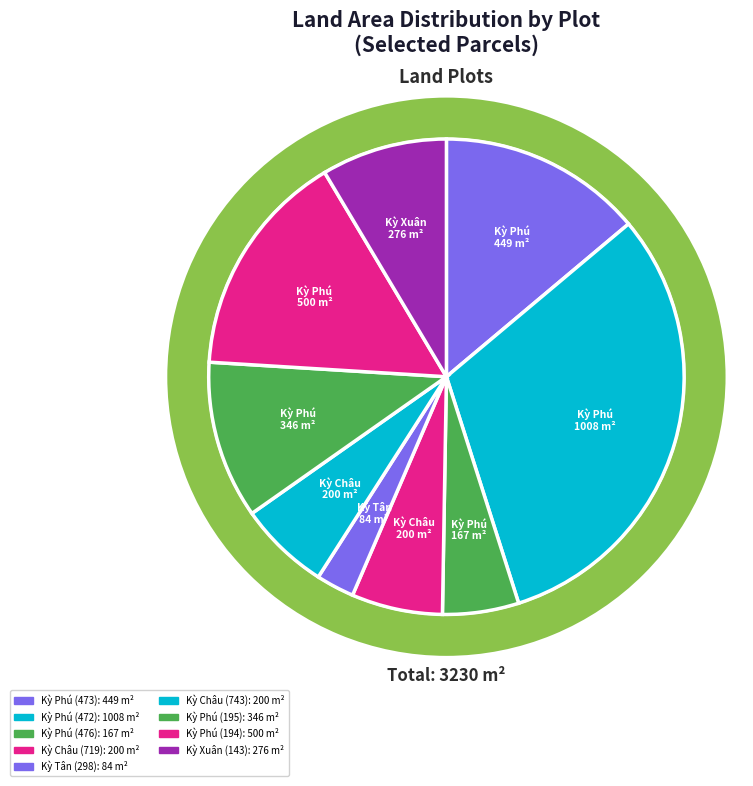

What is the smallest slice in the pie chart?

Kỳ Tân (298)